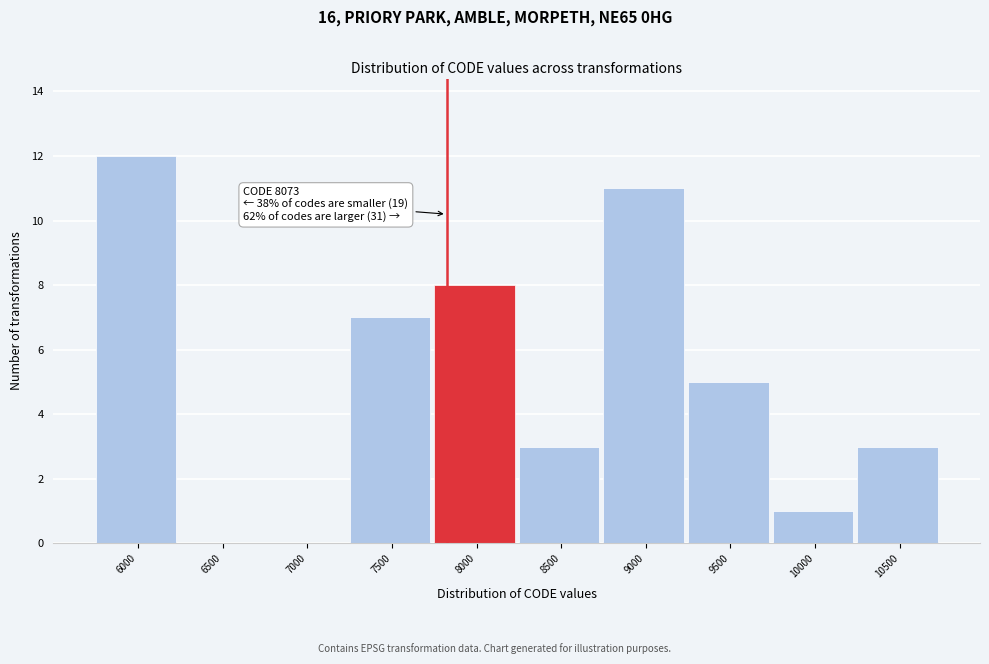

Reading left to right, what are all the values shown in this chart?

6000=12	6500=0	7000=0	7500=7	8000=8	8500=3	9000=11	9500=5	10000=1	10500=3